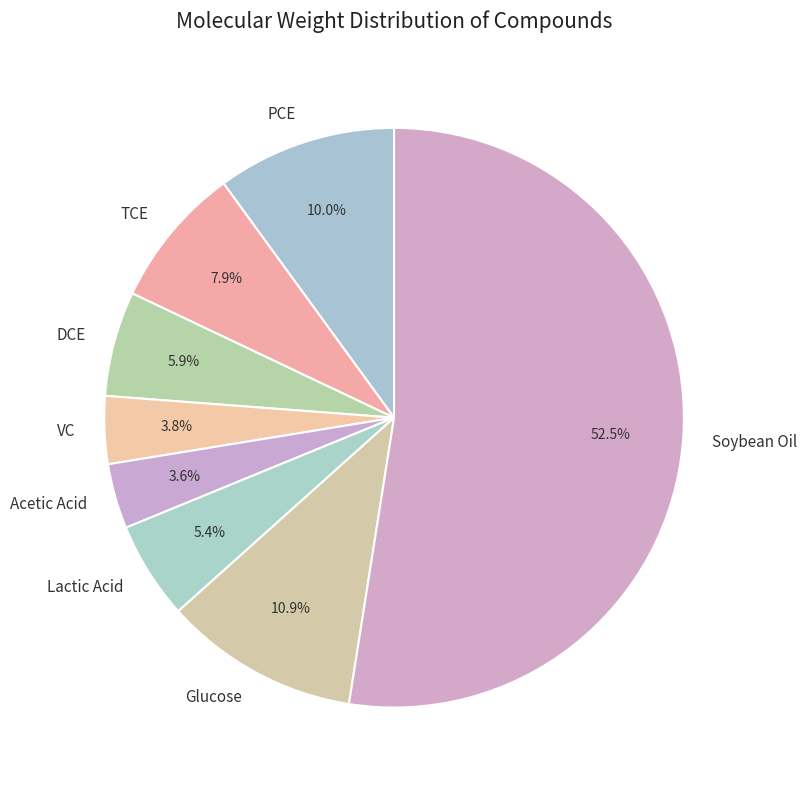

Which slice is the largest?

Soybean Oil